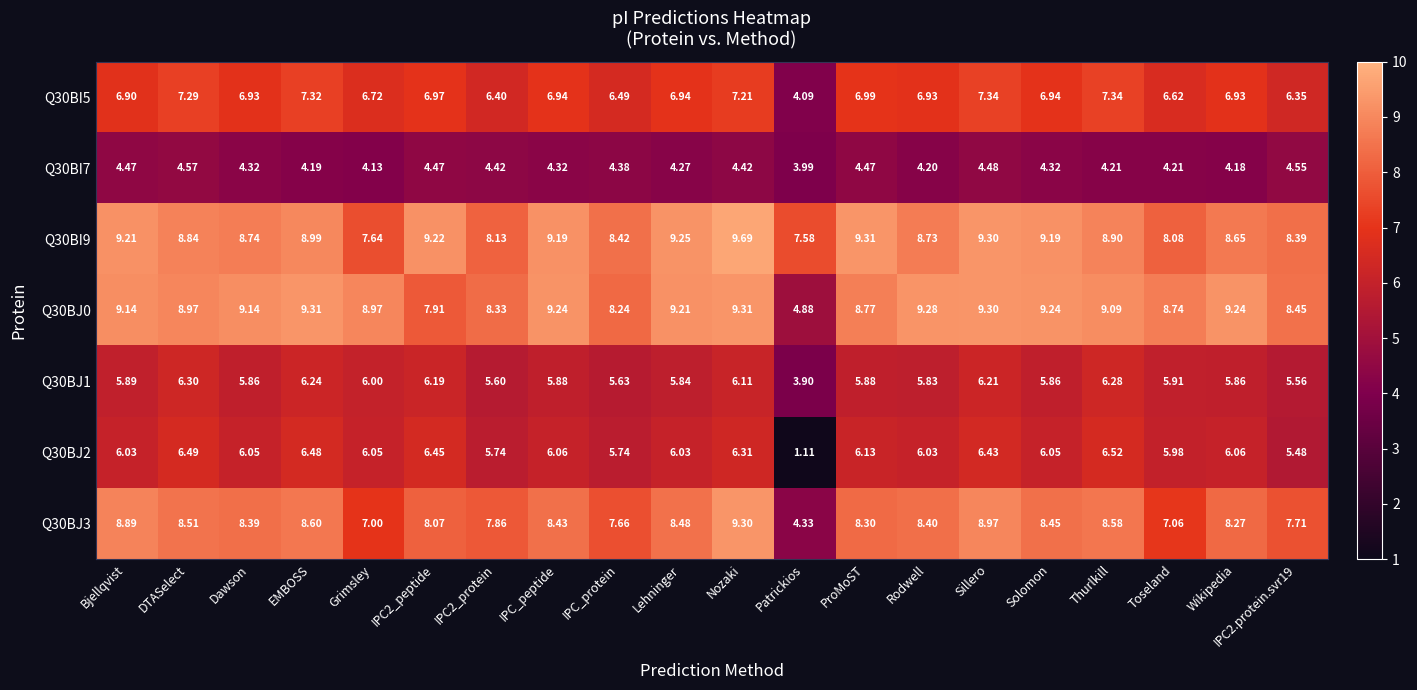

Which category has the highest value in the Q30BJ1 series?

DTASelect